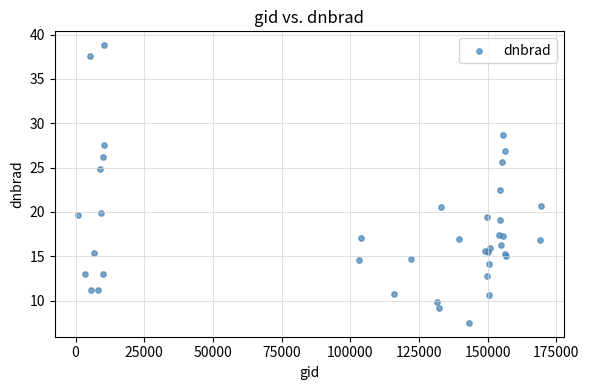

What Y value in the scatter plot is closest to 23?

22.5